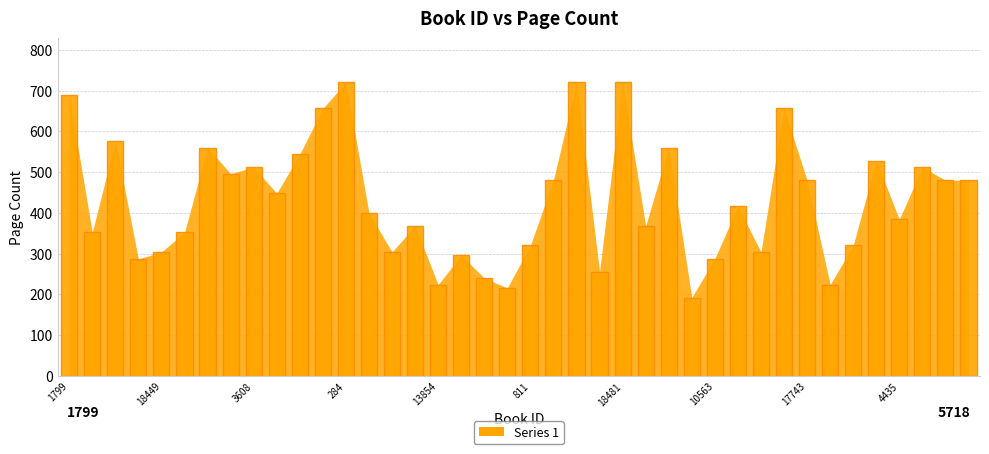

What is the value of the 2nd bar from the left?

352